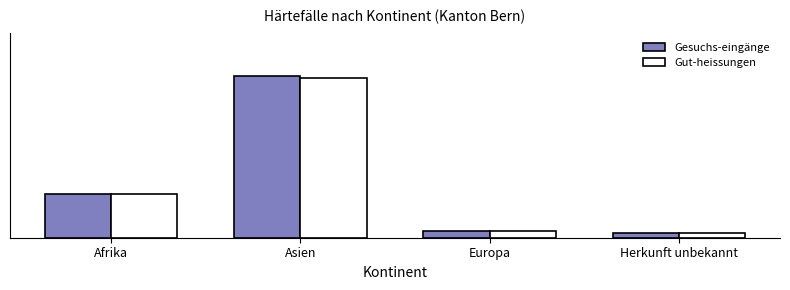

What is the difference between the highest and lowest values at Asien?

1